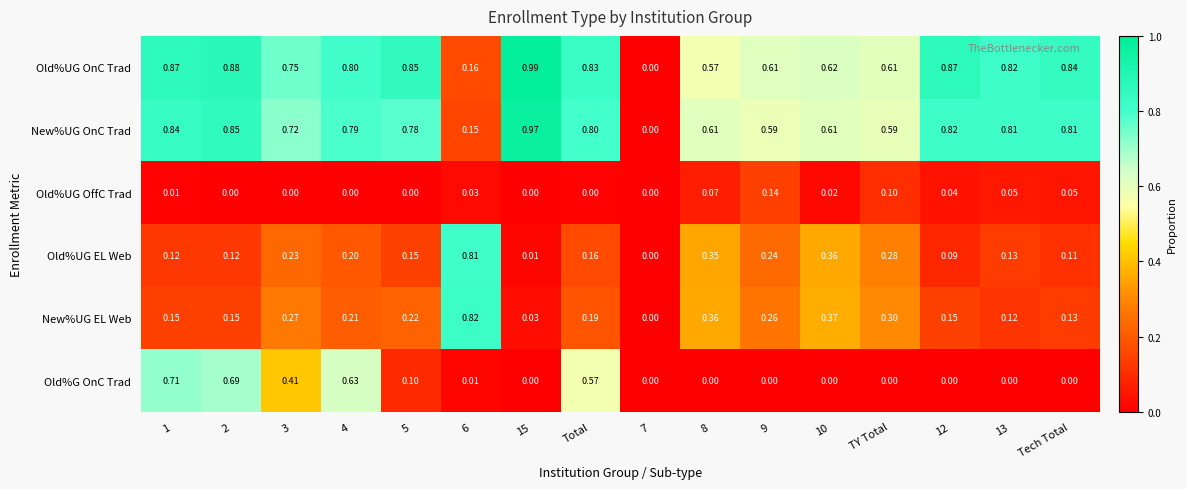

Is the value of New%UG EL Web at Total greater than the value of Old%UG EL Web at 9?

No